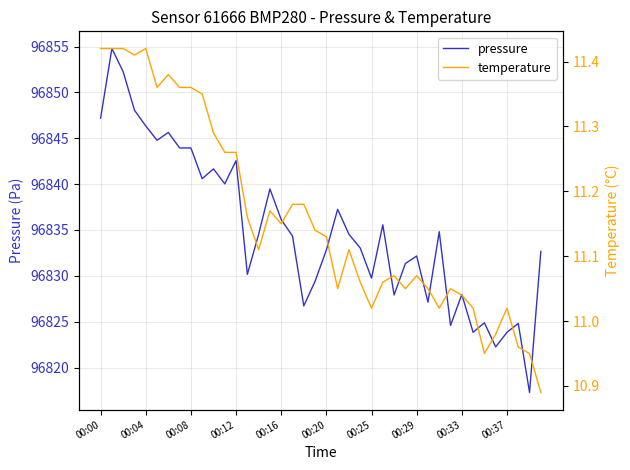

Which series has the largest total across all categories?

pressure